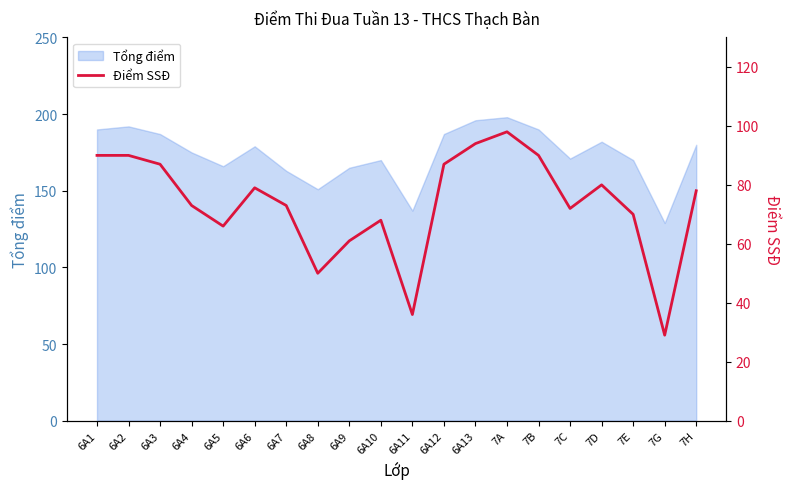

Reading left to right, extract all data points from this chart.

6A1=90	6A2=90	6A3=87	6A4=73	6A5=66	6A6=79	6A7=73	6A8=50	6A9=61	6A10=68	6A11=36	6A12=87	6A13=94	7A=98	7B=90	7C=72	7D=80	7E=70	7G=29	7H=78